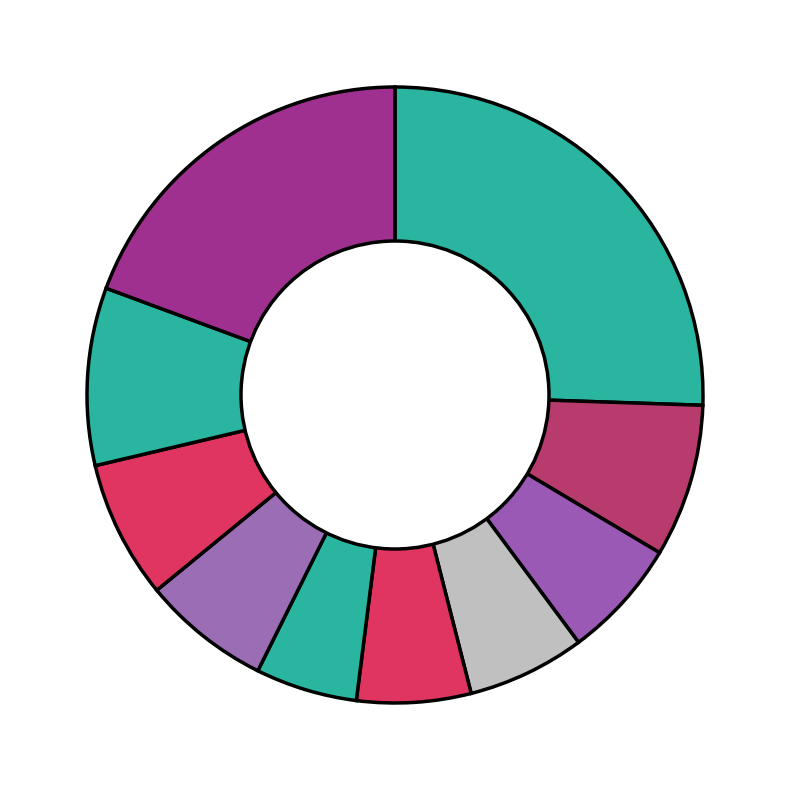

How many slices are in this pie chart?

10